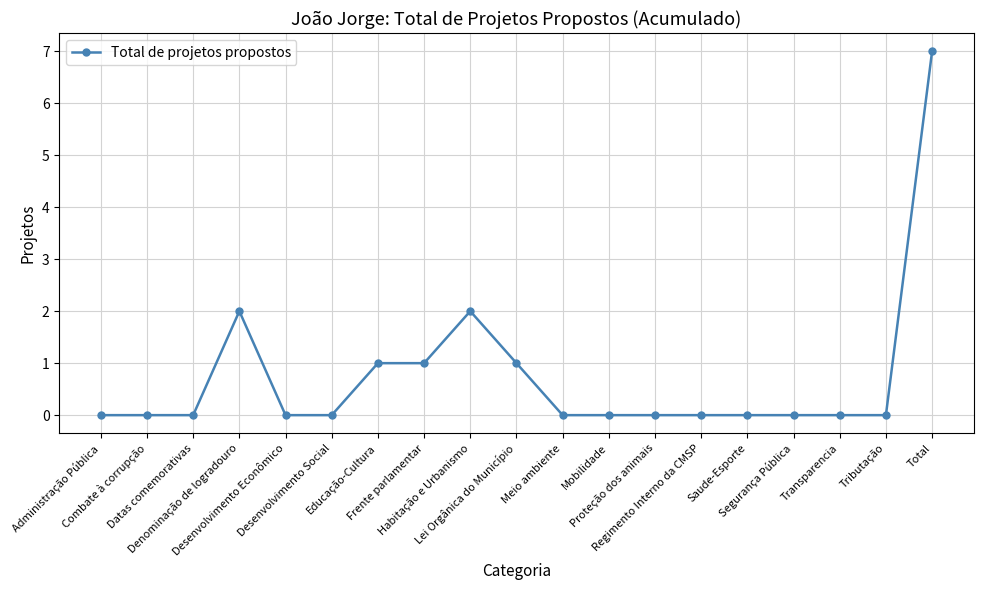

What position from the right is Desenvolvimento Social?

14